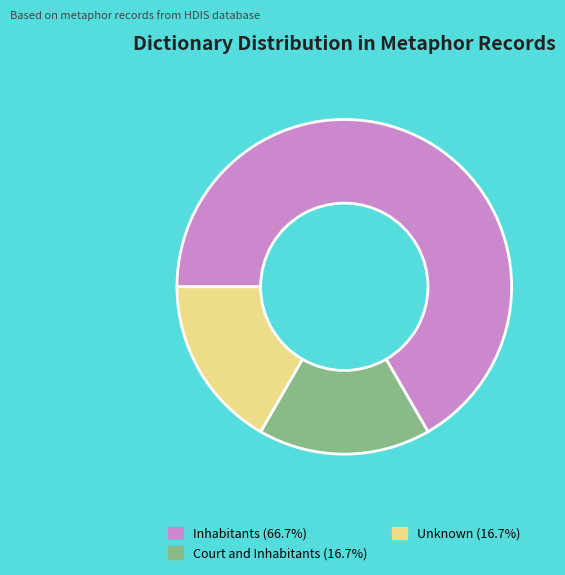

Which slice represents more than half of the pie?

Inhabitants